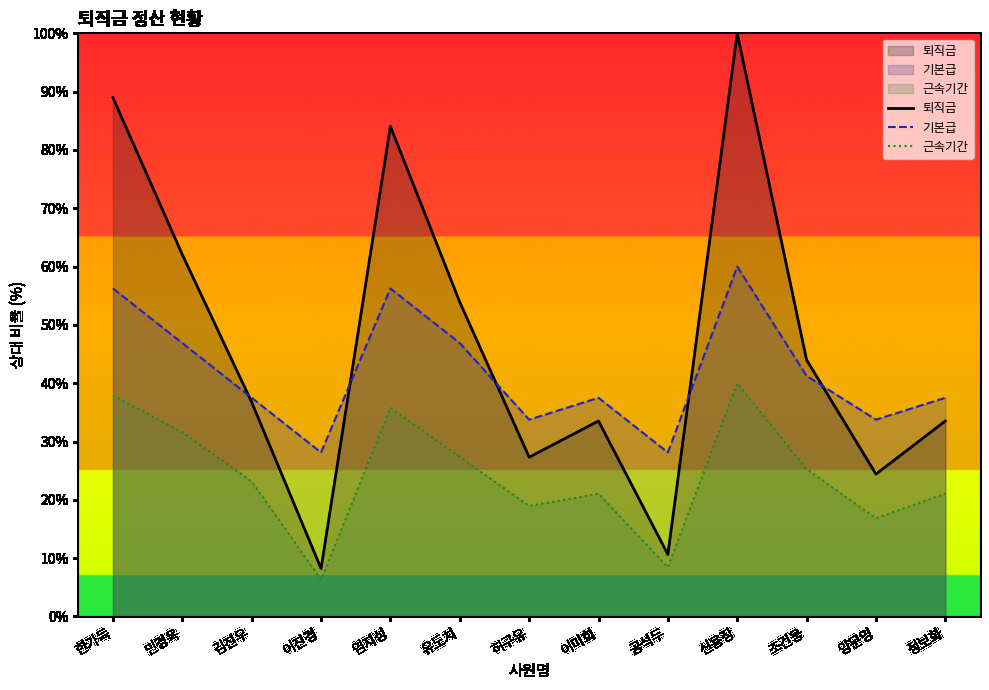

Does the chart display data point markers on the line(s)?

No